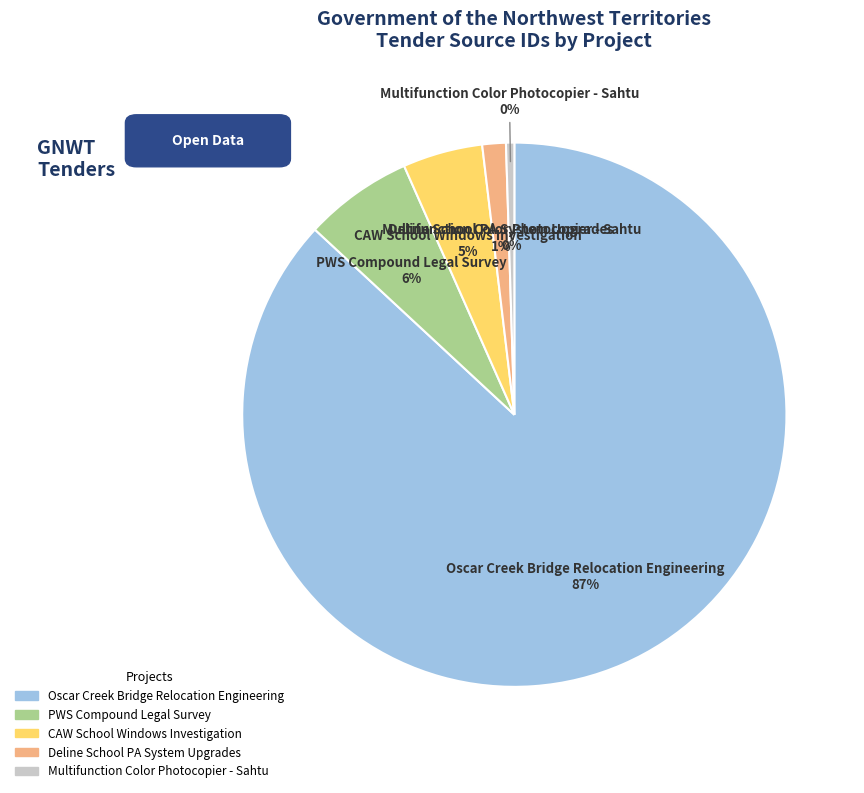

To the nearest percent, what is the average slice percentage?

20%